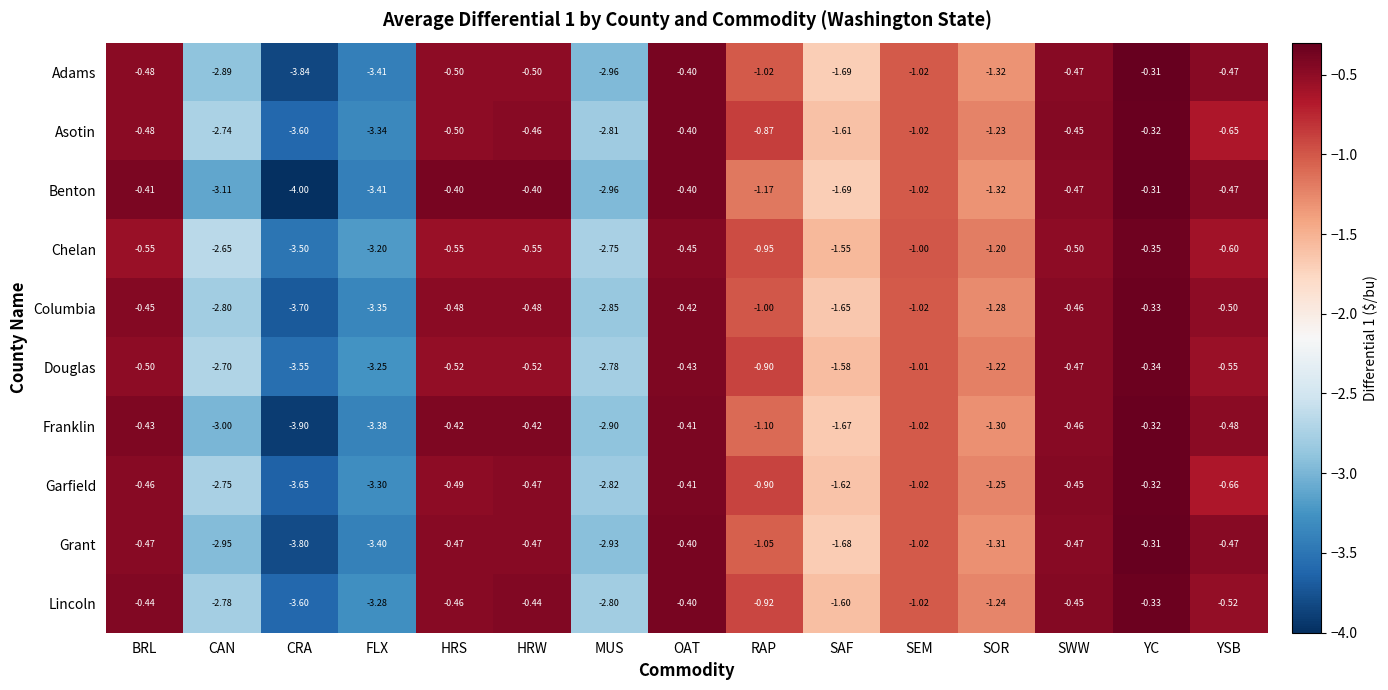

At which category does the chart reach its peak across all series?

YC